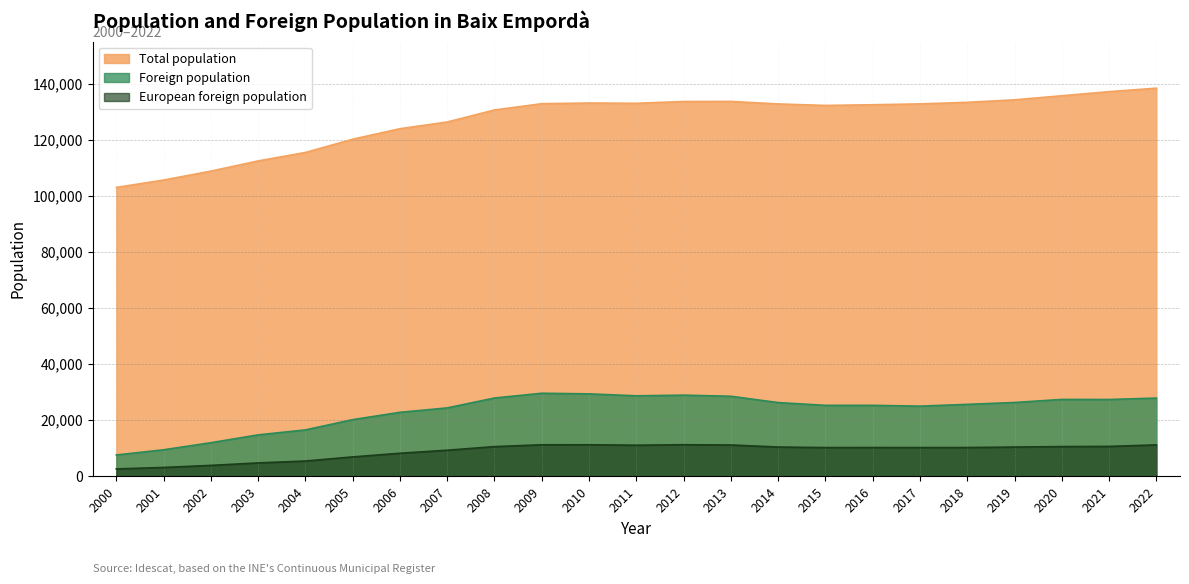

Which series changed the most between 2001 and 2017?

Total population